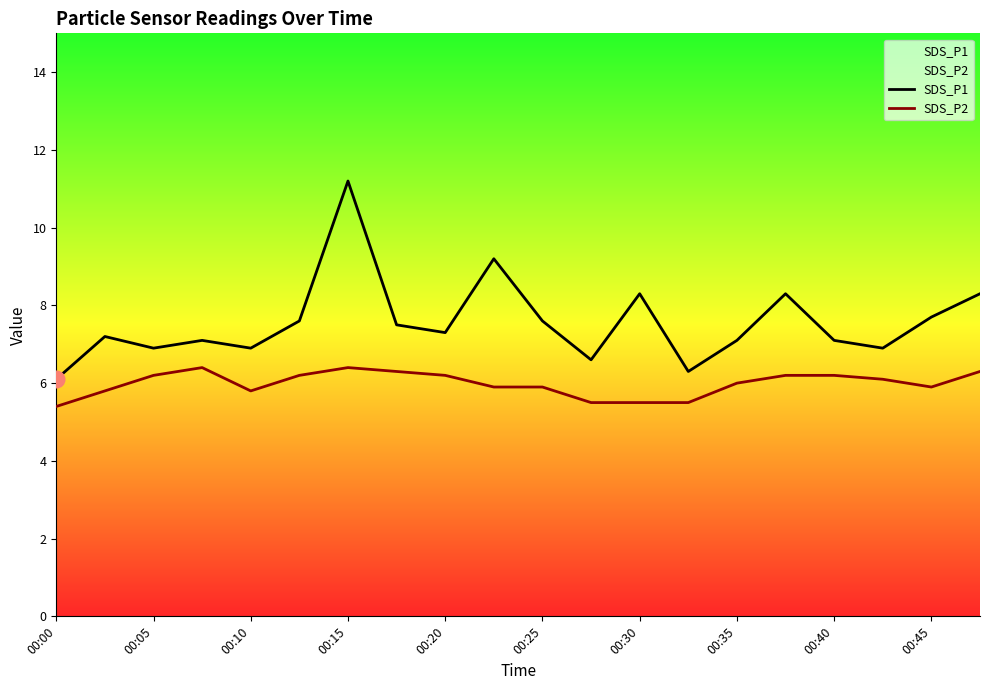

What is the highest value of the SDS_P2 series?

6.4